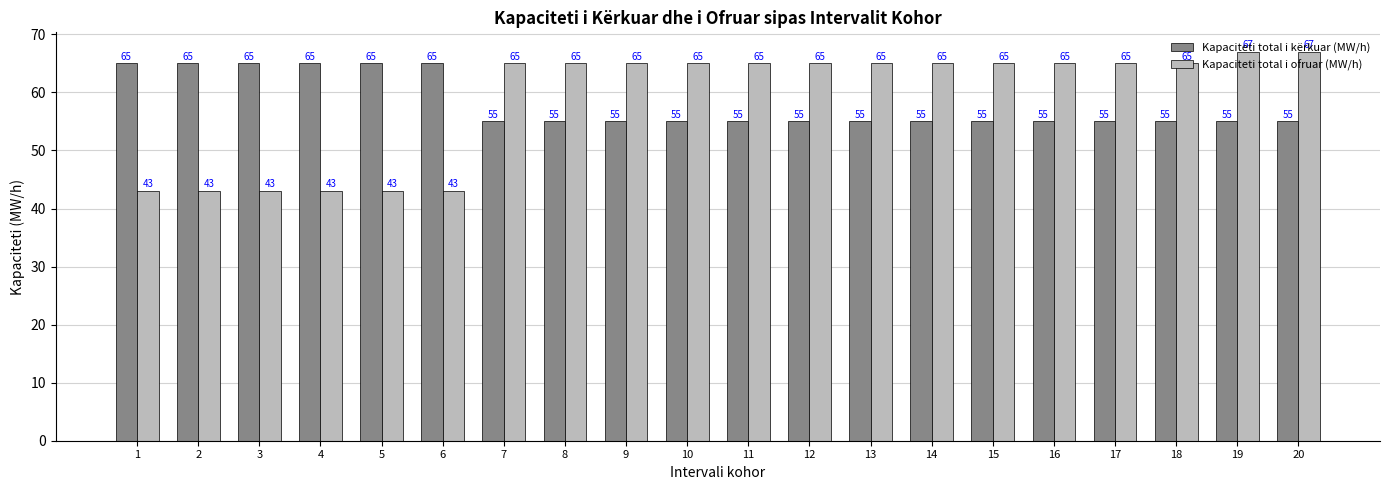

Reading left to right, transcribe all the data shown in this chart.

Kapaciteti total i kërkuar (MW/h): 1=65	2=65	3=65	4=65	5=65	6=65	7=55	8=55	9=55	10=55	11=55	12=55	13=55	14=55	15=55	16=55	17=55	18=55	19=55	20=55
Kapaciteti total i ofruar (MW/h): 1=43	2=43	3=43	4=43	5=43	6=43	7=65	8=65	9=65	10=65	11=65	12=65	13=65	14=65	15=65	16=65	17=65	18=65	19=67	20=67